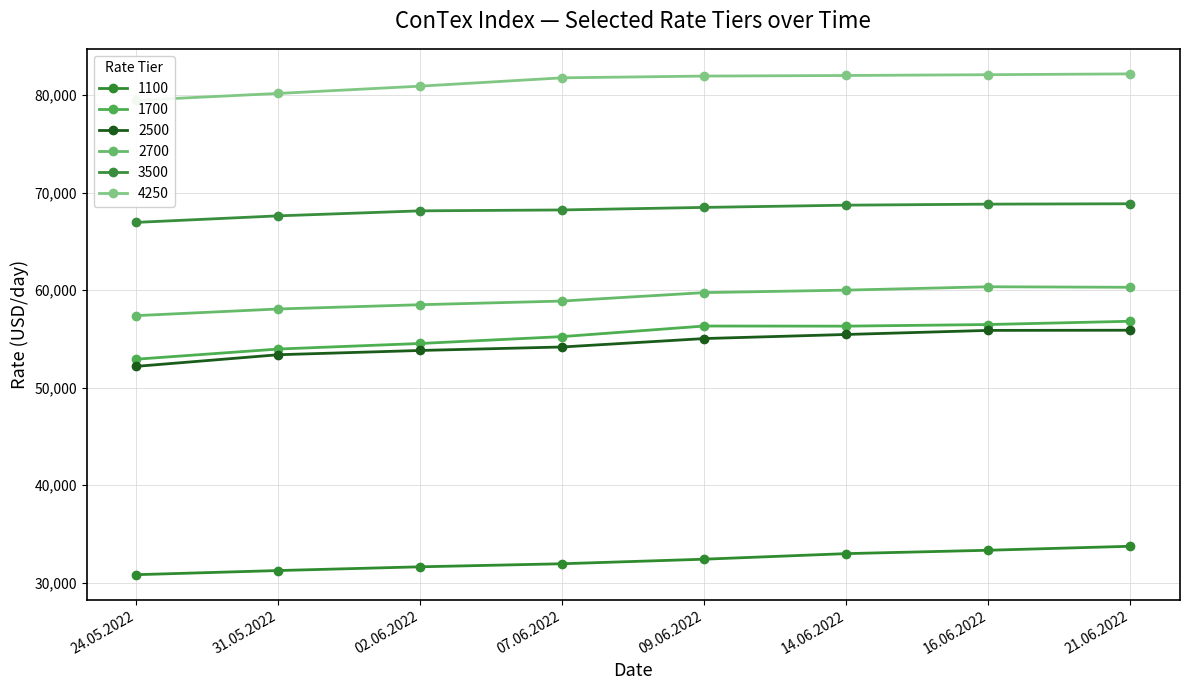

Which has a higher value, 14.06.2022 or 21.06.2022?

21.06.2022